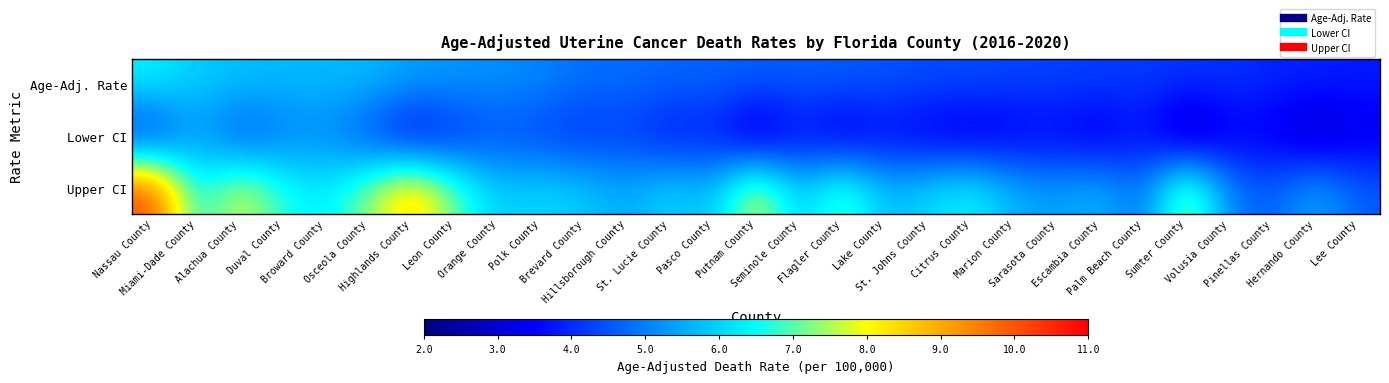

Which series has the largest range (max minus min)?

Upper CI